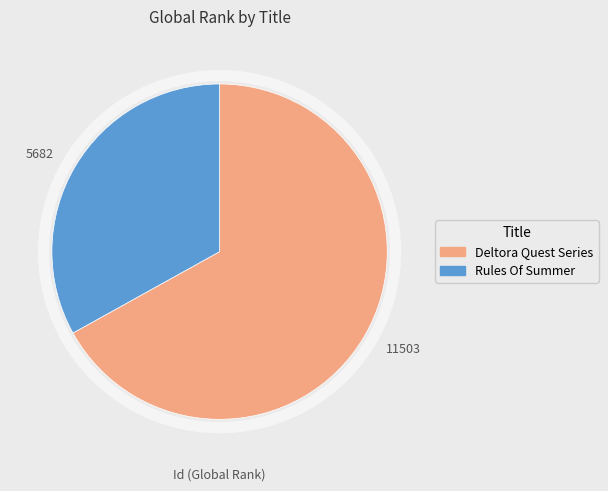

Between 11503 and 5682, which is larger?

11503